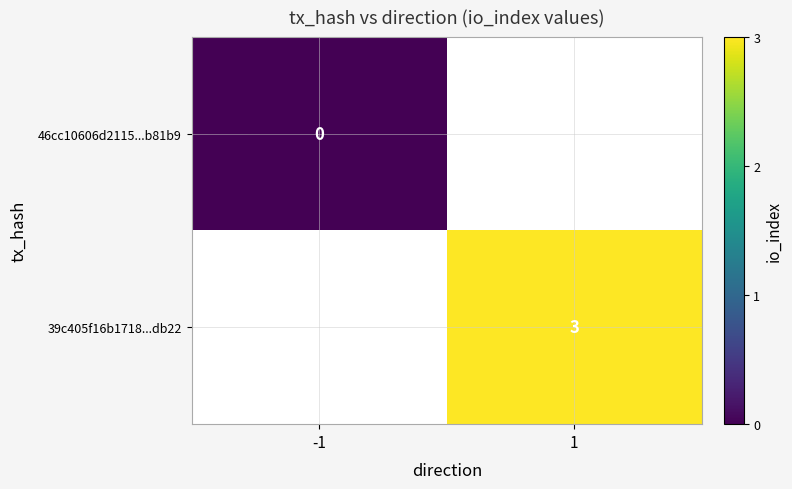

How many distinct data groups are displayed?

2